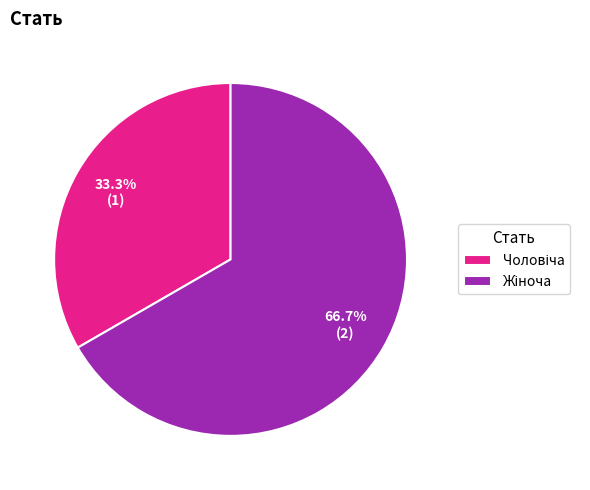

Is there a majority slice in this chart?

Yes